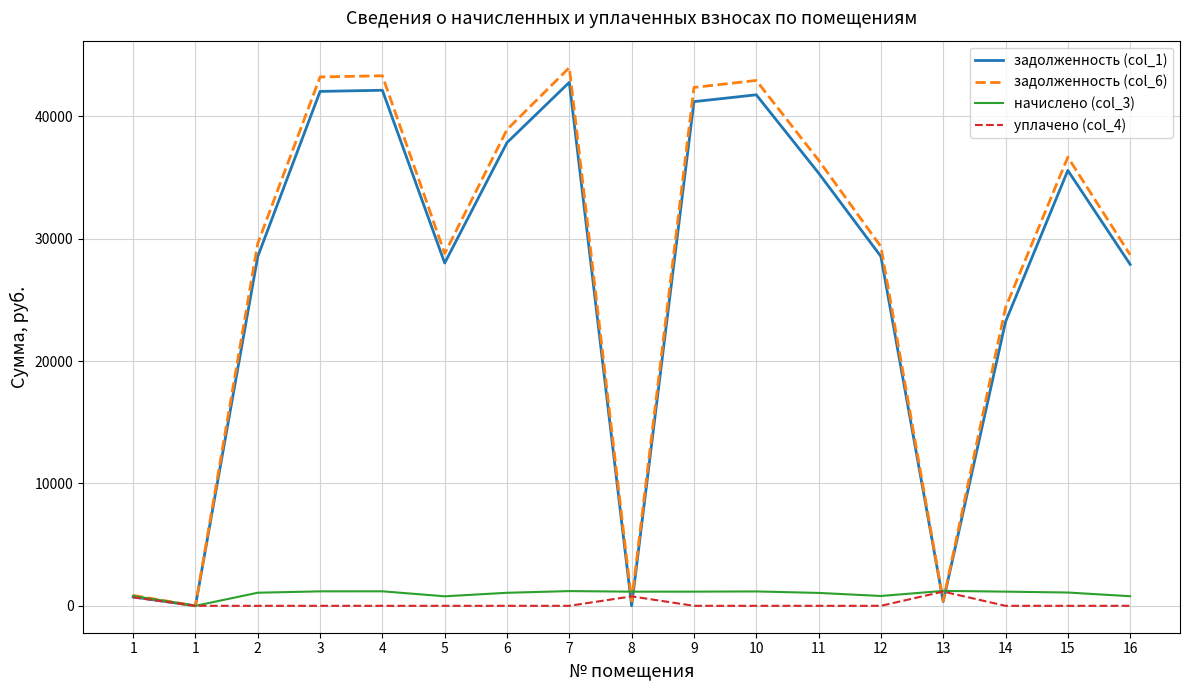

What are all the series names shown in the legend?

задолженность (col_1), задолженность (col_6), начислено (col_3), уплачено (col_4)